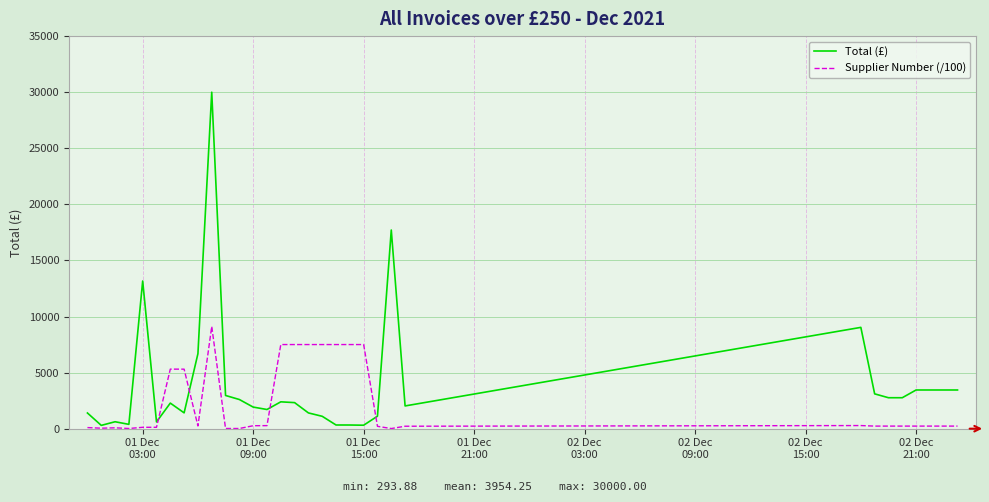

Which series has the largest total across all categories?

Total (£)